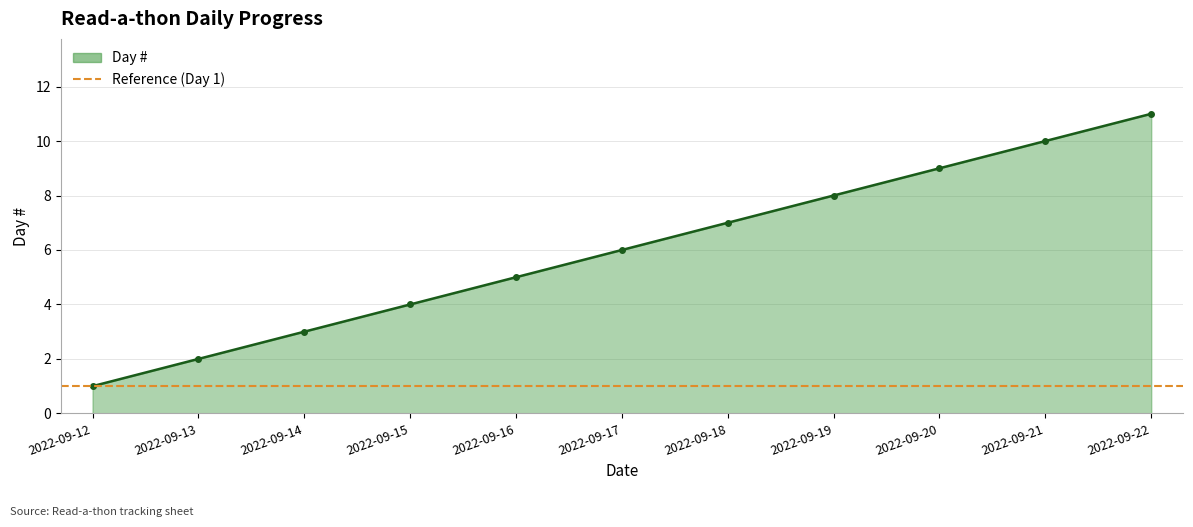

True or false: the data shows 8 at 2022-09-17.

False